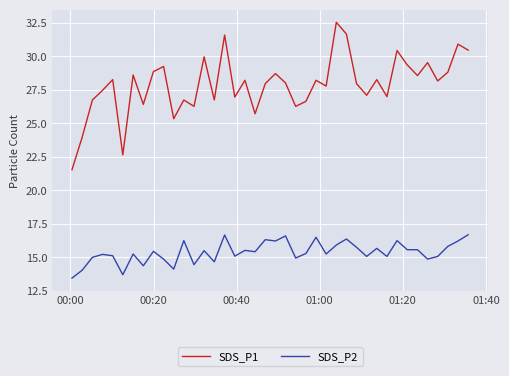

Which series has the largest range (max minus min)?

SDS_P1